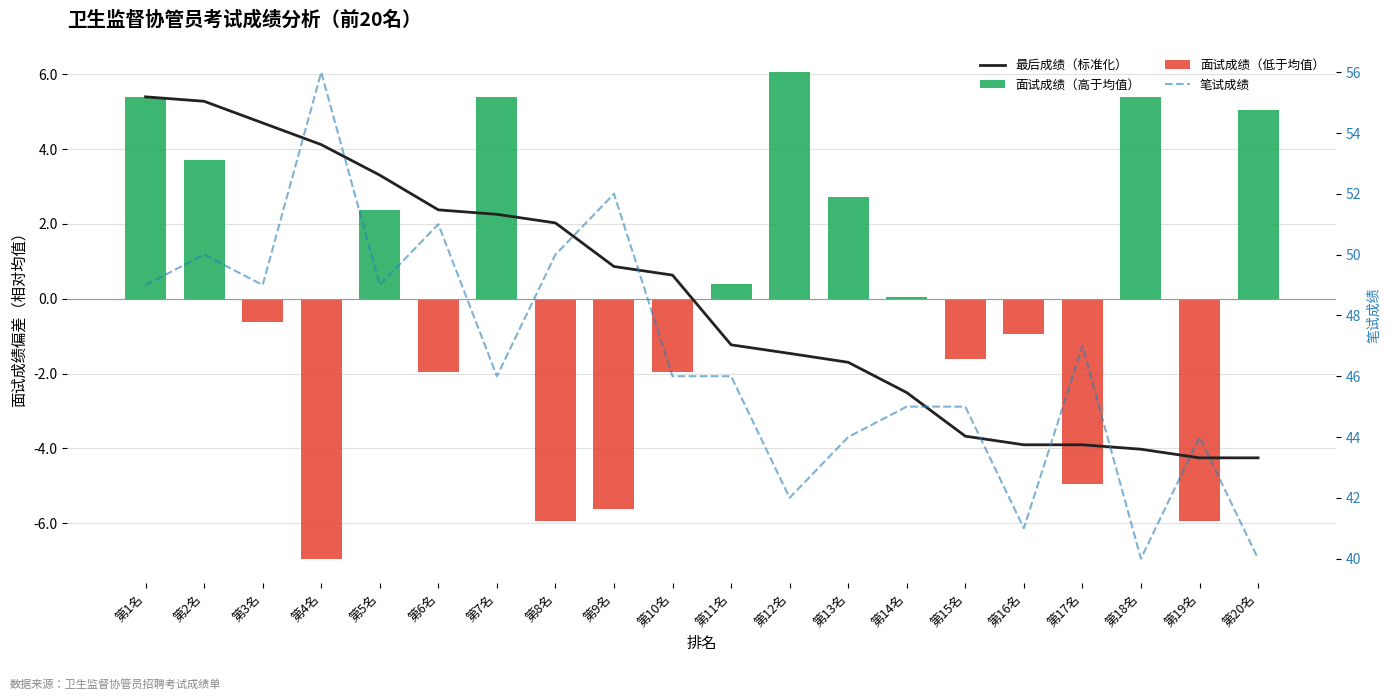

What is the greatest value displayed?

56.0